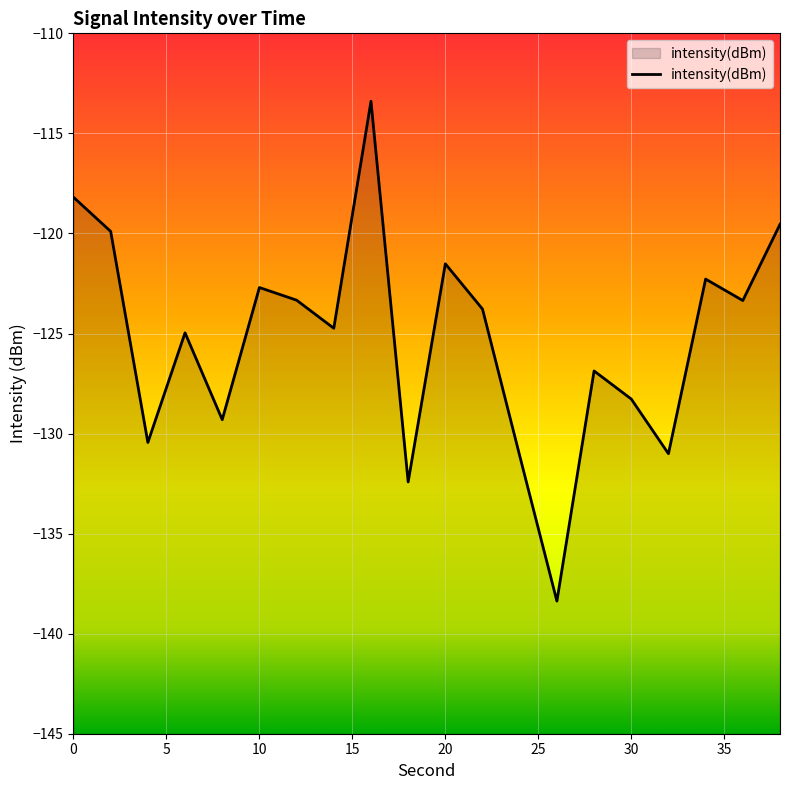

Reading left to right, list all the values displayed in this chart.

-118.2	-119.9	-130.4	-125.0	-129.3	-122.7	-123.3	-124.7	-113.4	-132.4	-121.5	-123.8	-131.1	-138.4	-126.9	-128.3	-131.0	-122.3	-123.4	-119.5